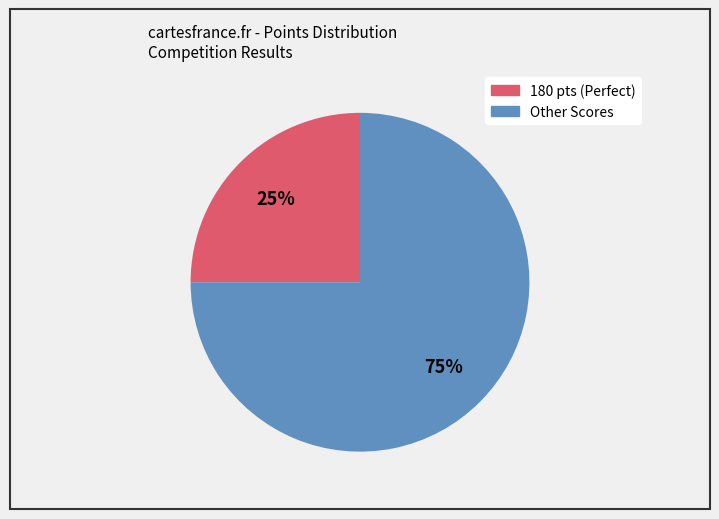

To the nearest percent, what is the difference between the largest and smallest slice percentages?

50%